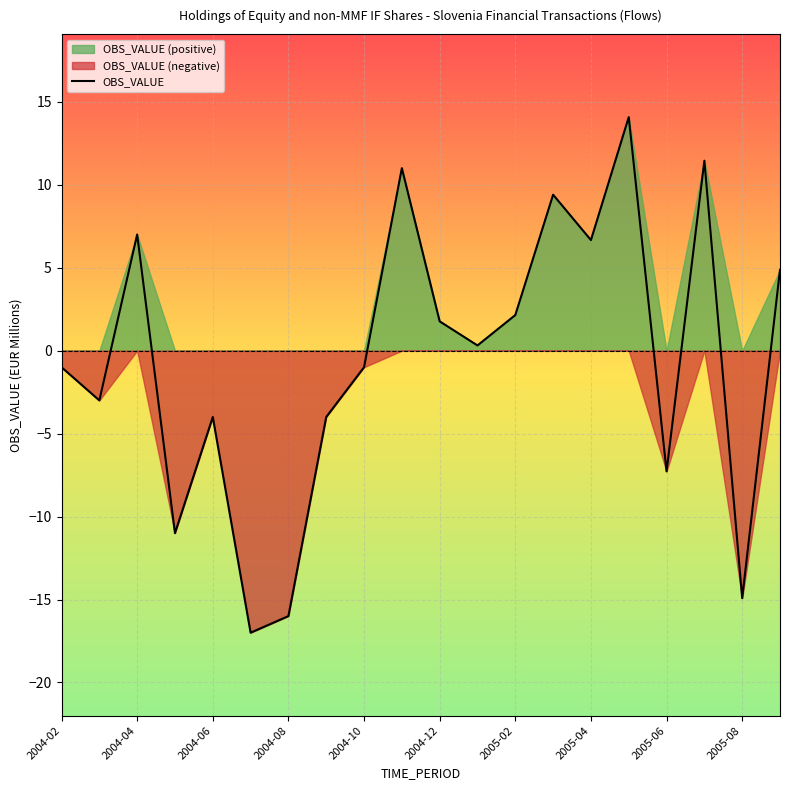

How many points are higher than both their immediate neighbors (excluding endpoints)?

6